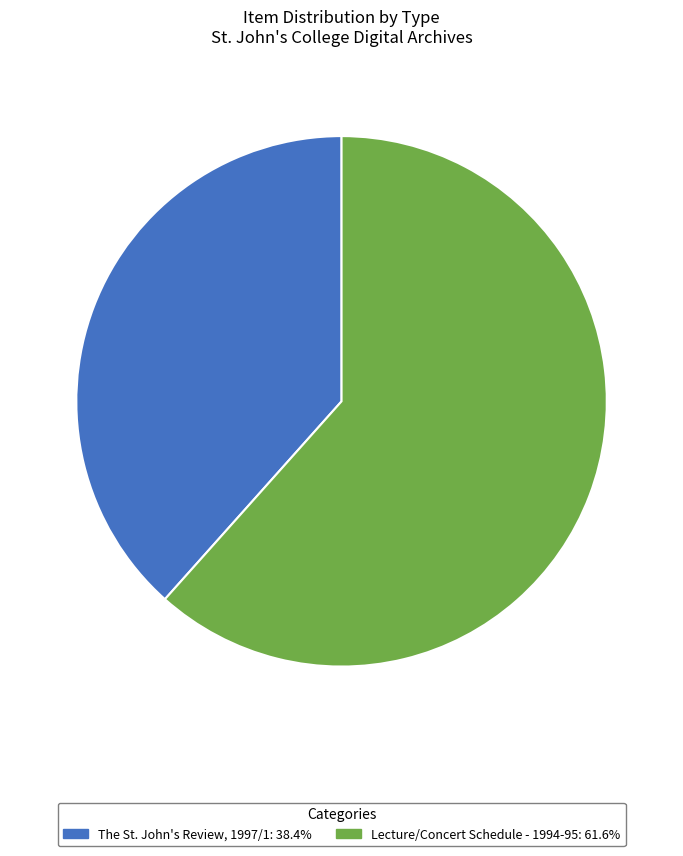

Do The St. John's Review, 1997/1: 38.4% and Lecture/Concert Schedule - 1994-95: 61.6% together represent more than half of the pie?

Yes